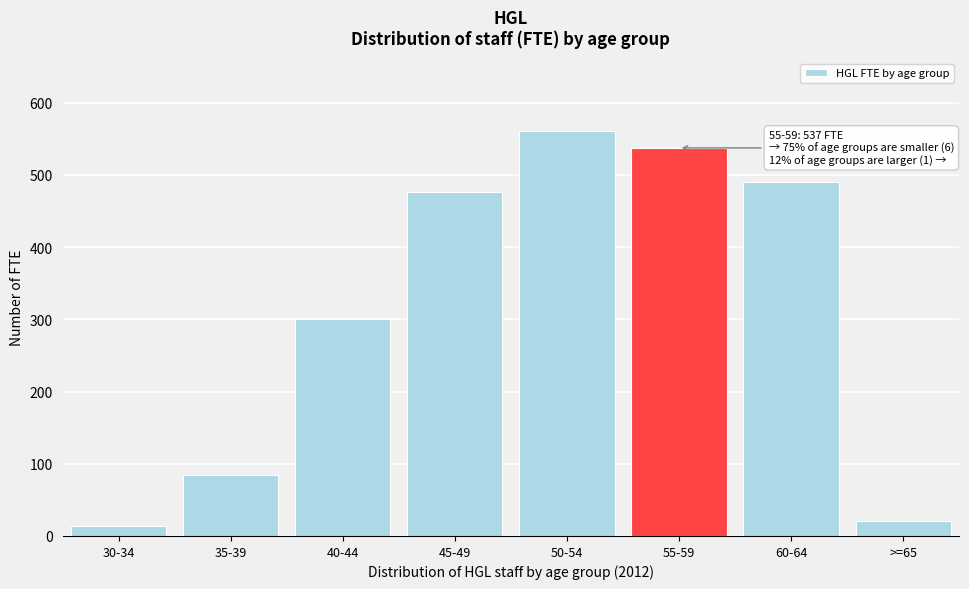

What value does the data have at 60-64?

490.2